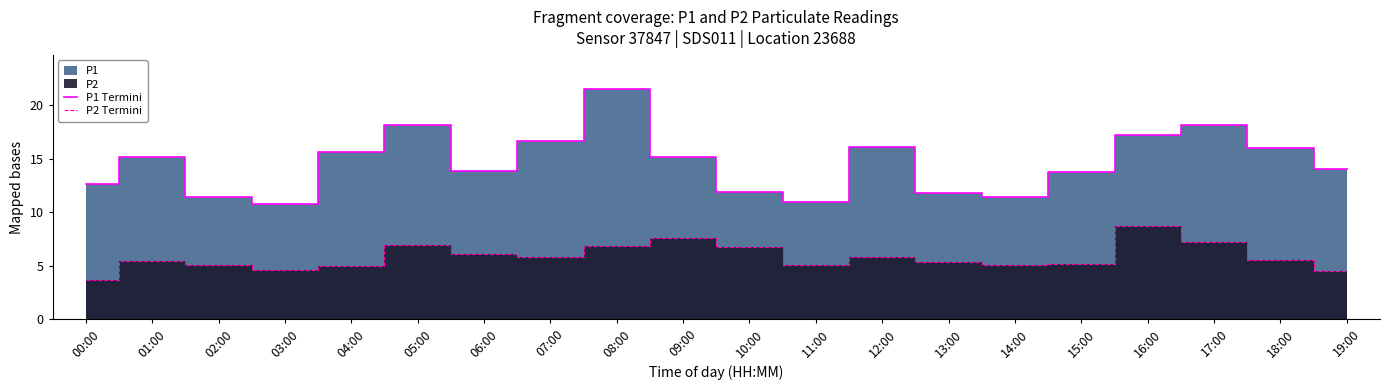

Reading left to right, list all the values displayed in this chart.

P1 Termini: 00:00=12.6	01:00=15.2	02:00=11.4	03:00=10.7	04:00=15.6	05:00=18.1	06:00=13.9	07:00=16.6	08:00=21.4	09:00=15.2	10:00=11.9	11:00=11.0	12:00=16.1	13:00=11.8	14:00=11.4	15:00=13.7	16:00=17.2	17:00=18.2	18:00=16.0	19:00=14.1
P2 Termini: 00:00=3.6	01:00=5.4	02:00=5.0	03:00=4.6	04:00=5.0	05:00=6.9	06:00=6.1	07:00=5.8	08:00=6.8	09:00=7.6	10:00=6.8	11:00=5.1	12:00=5.8	13:00=5.4	14:00=5.0	15:00=5.2	16:00=8.7	17:00=7.2	18:00=5.6	19:00=4.5